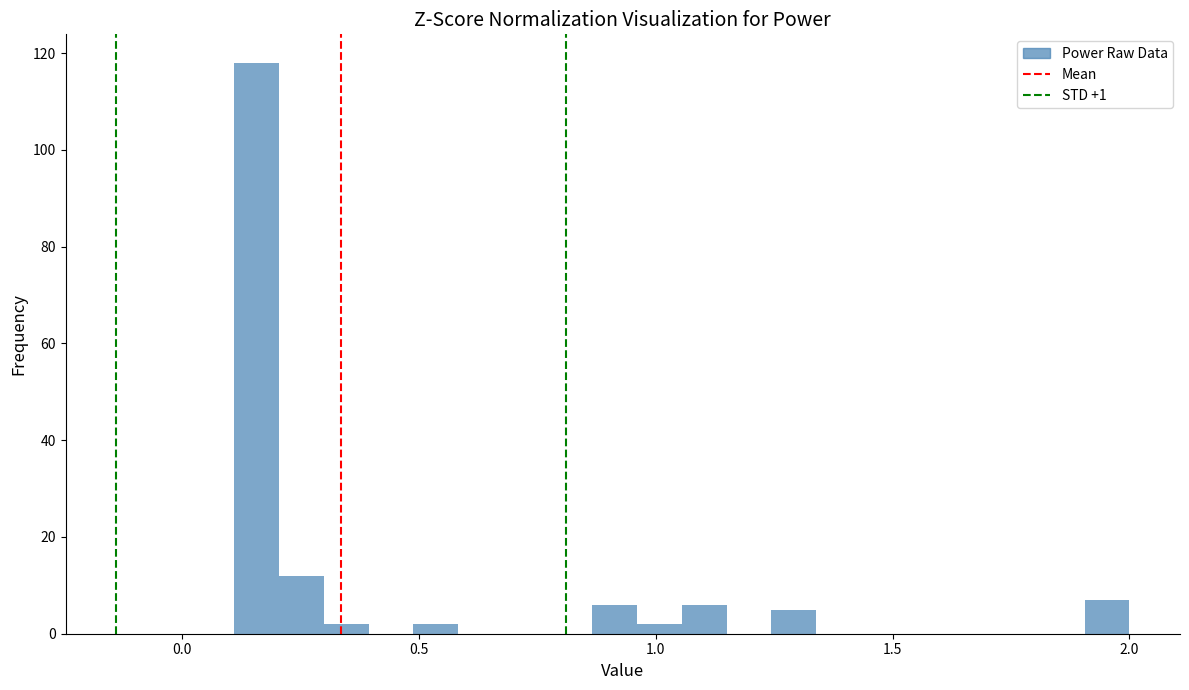

Read against the x-axis, roughly where is the centre of the tallest bar?

0.15